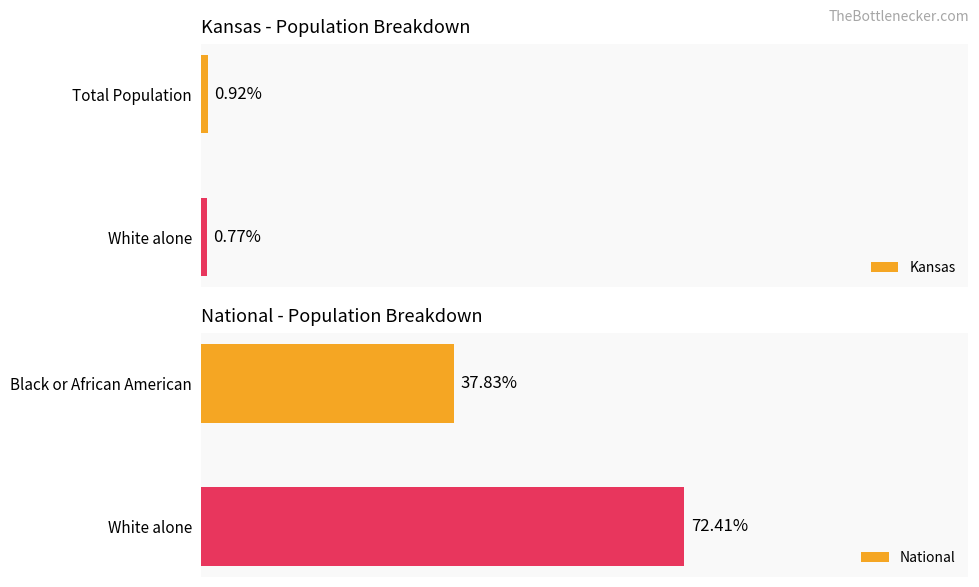

Rank the categories by National value from highest to lowest.

White alone, Black or African American